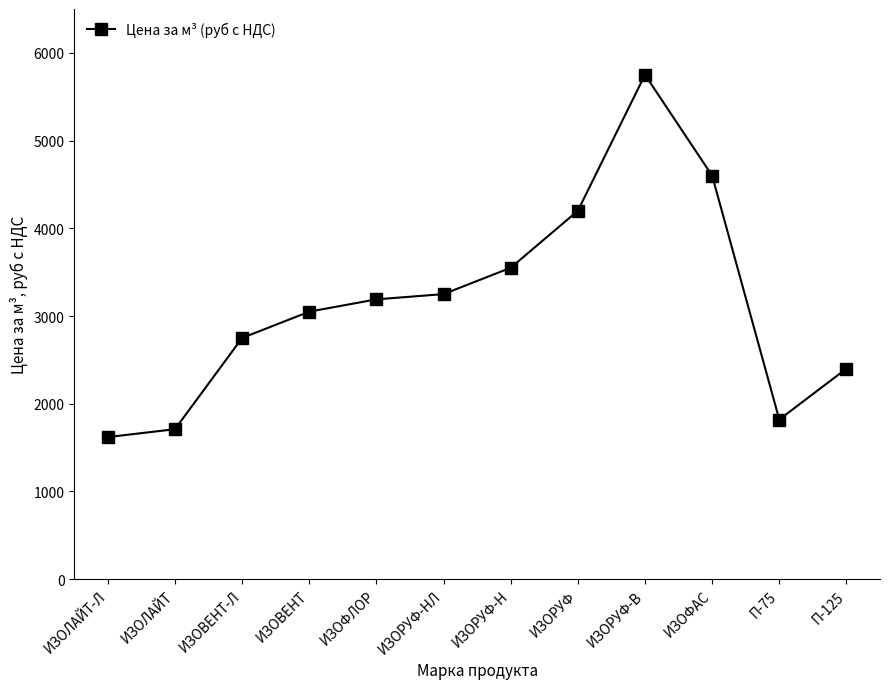

At which category does the data reach its first local valley?

П-75